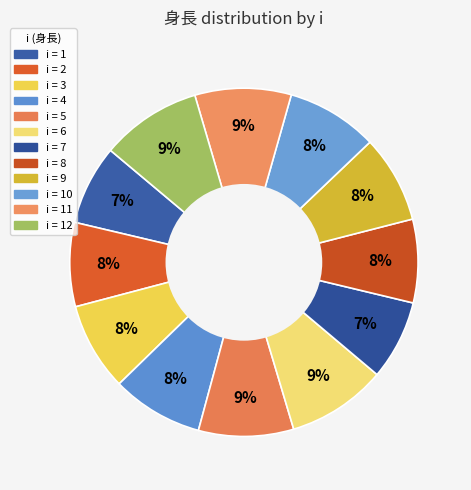

Rank the categories by value from lowest to highest.

7, 1, 8, 2, 9, 3, 10, 4, 5, 11, 6, 12